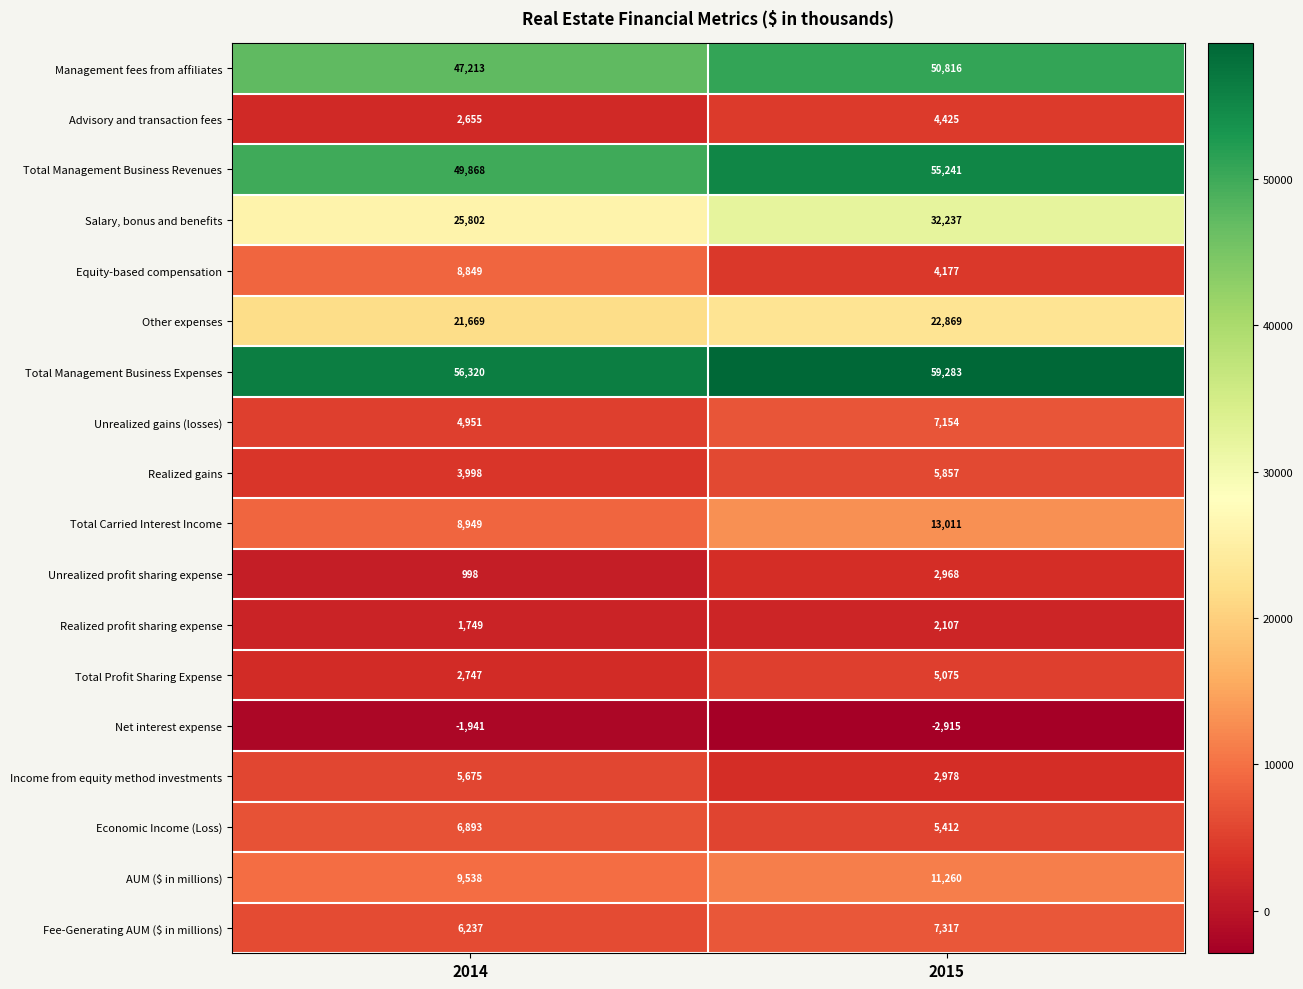

List the labels in order of Realized profit sharing expense value, largest first.

2015, 2014